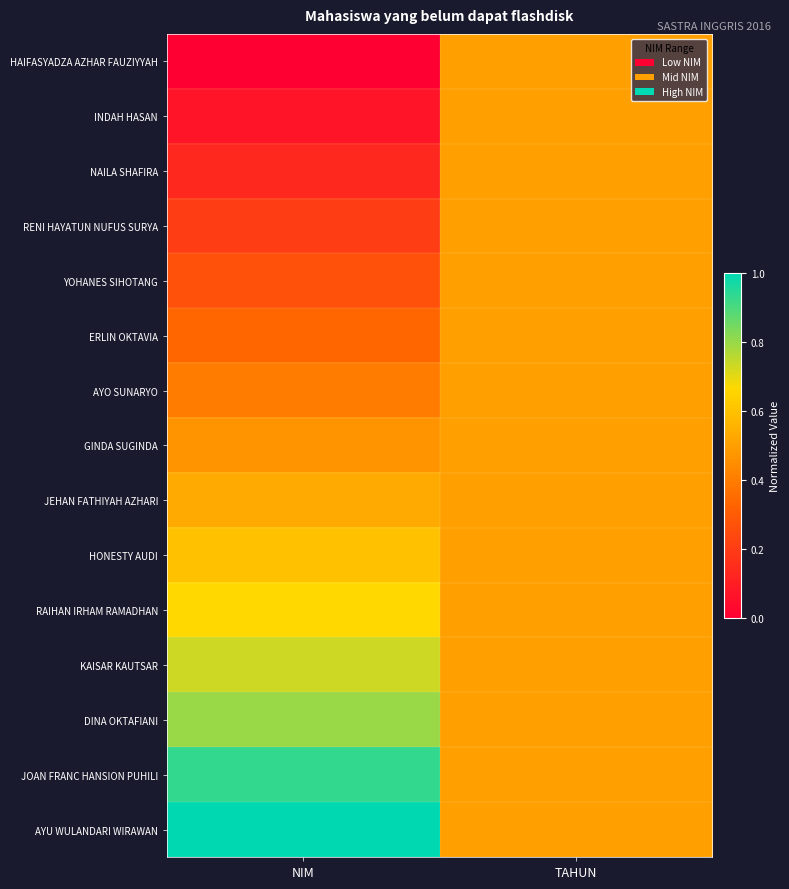

What is the total value across all series at NIM?

7.1